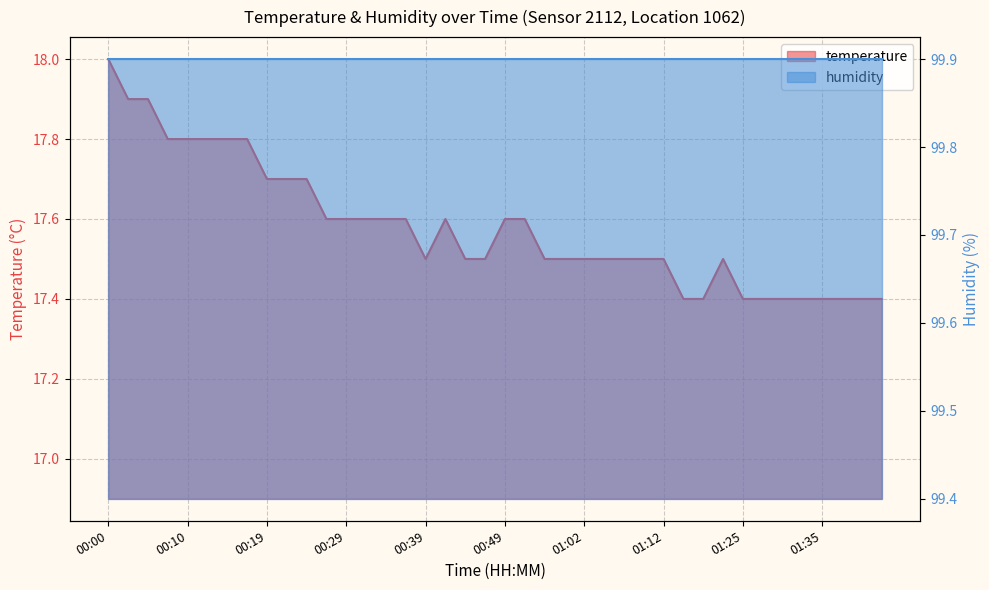

How many points are lower than both their immediate neighbors (excluding endpoints)?

1